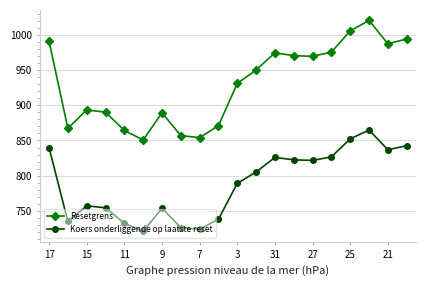

Which series has the largest total across all categories?

Resetgrens